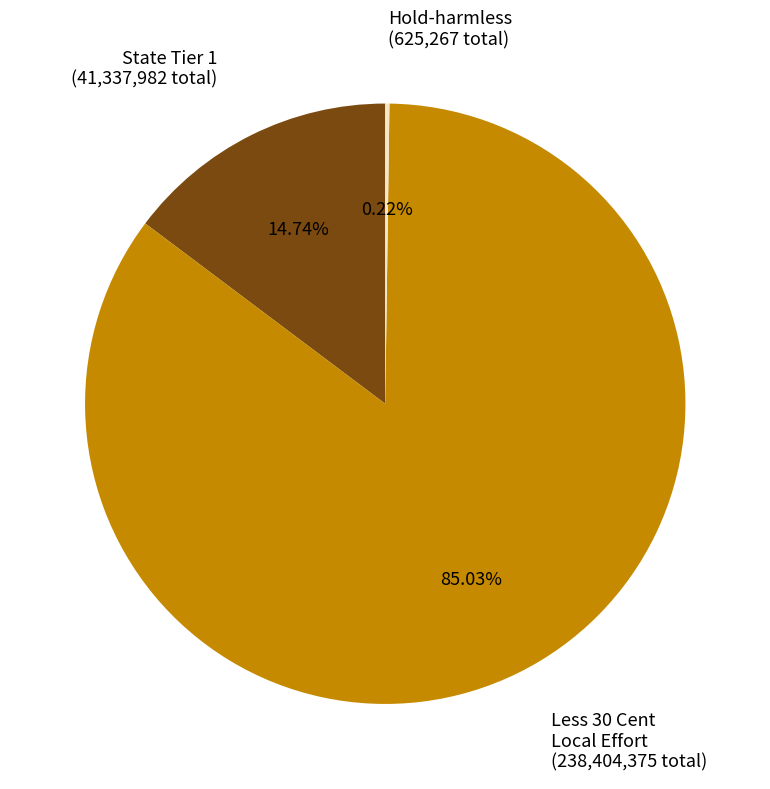

Is there a majority slice in this chart?

Yes